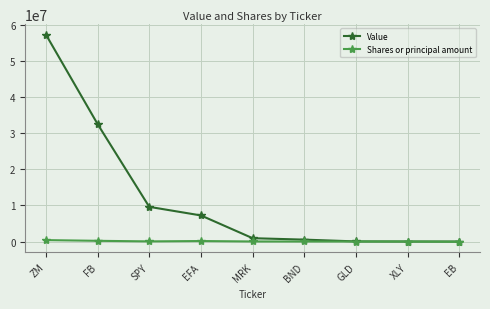

What is the difference between the second highest and minimum values in the Shares or principal amount series?

270092